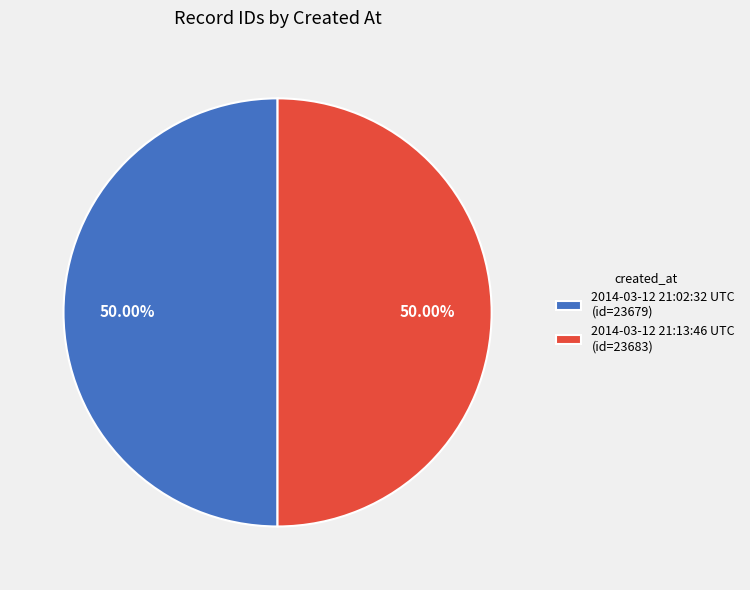

Combined, do 2014-03-12 21:13:46 UTC and 2014-03-12 21:02:32 UTC account for over 50%?

Yes